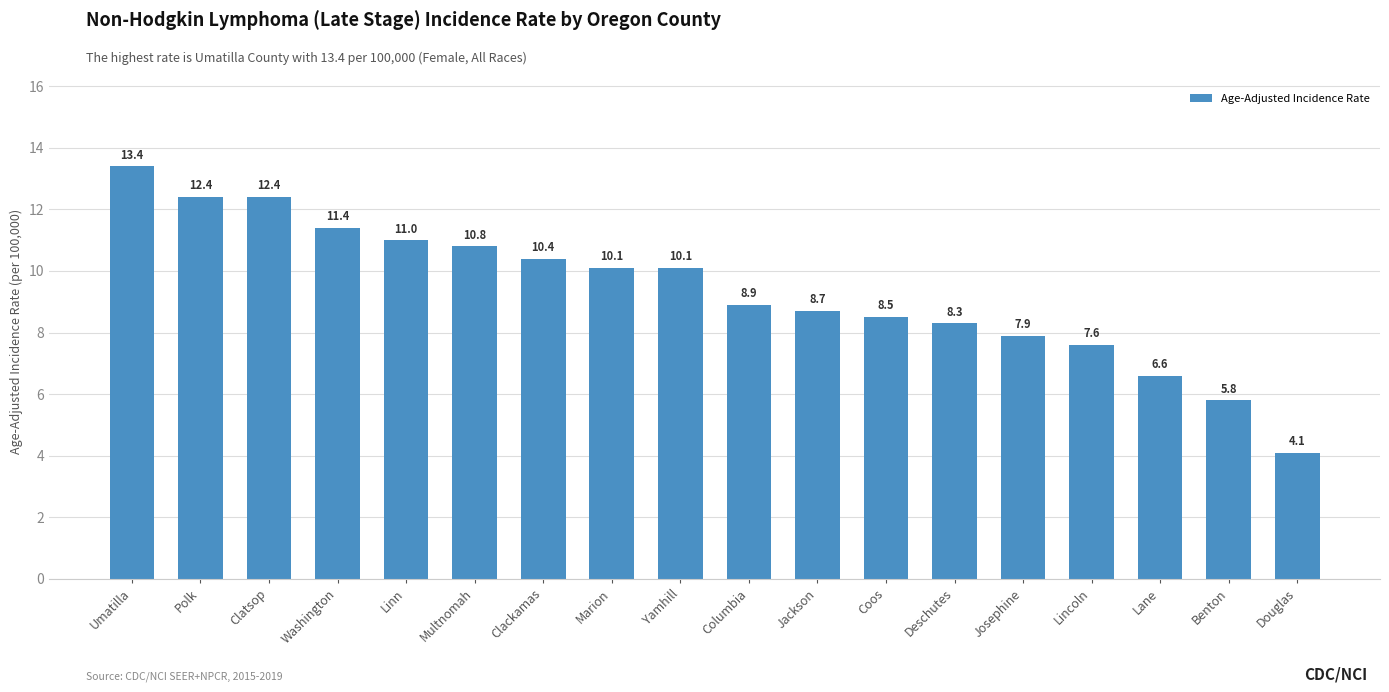

What is the change in value from Umatilla to Jackson?

-4.7